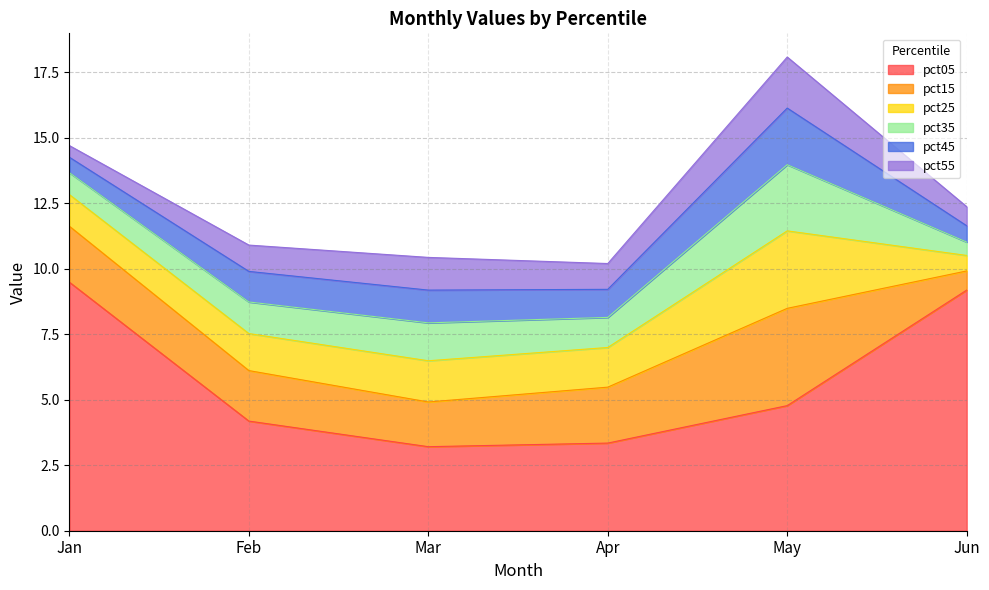

Reading right to left, list all the values displayed in this chart.

pct05: 9.2	4.8	3.3	3.2	4.2	9.5
pct15: 0.7	3.7	2.1	1.7	1.9	2.1
pct25: 0.6	3.0	1.5	1.6	1.4	1.2
pct35: 0.5	2.5	1.1	1.4	1.2	0.8
pct45: 0.6	2.2	1.1	1.2	1.2	0.6
pct55: 0.7	1.9	1.0	1.2	1.0	0.4